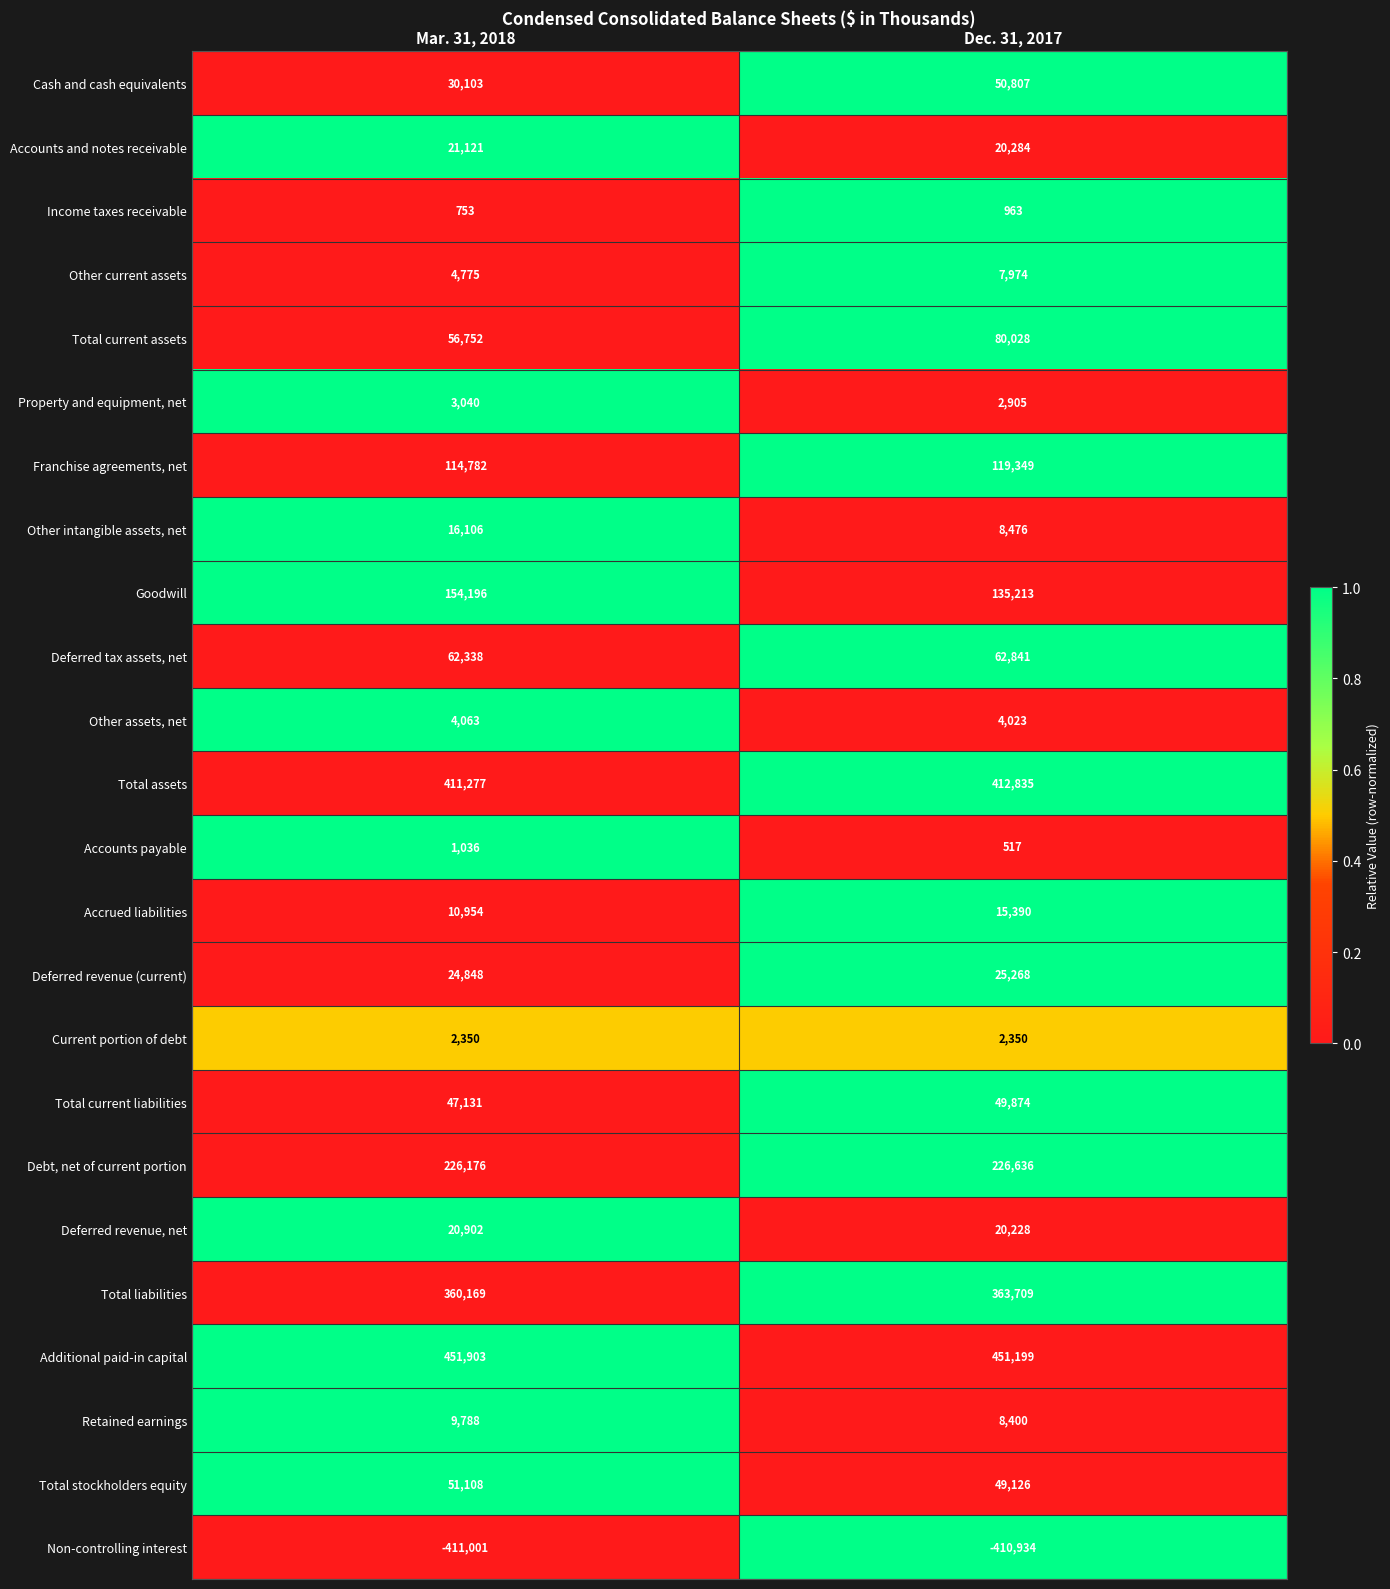

List the labels in order of Debt, net of current portion value, largest first.

Dec. 31, 2017, Mar. 31, 2018